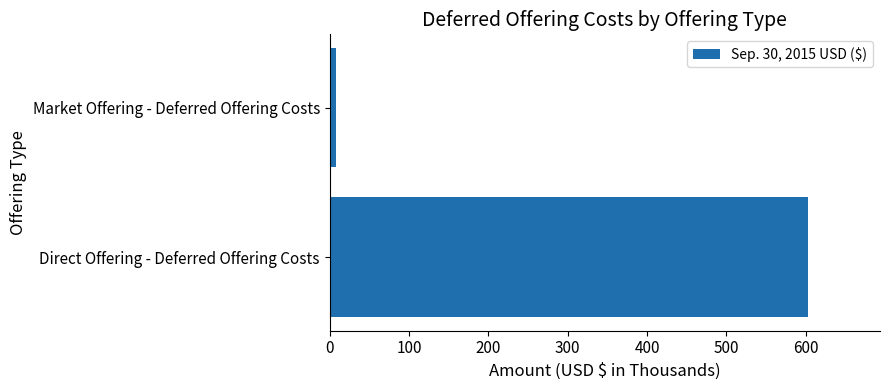

True or false: the data shows 910 at Direct Offering - Deferred Offering Costs.

False